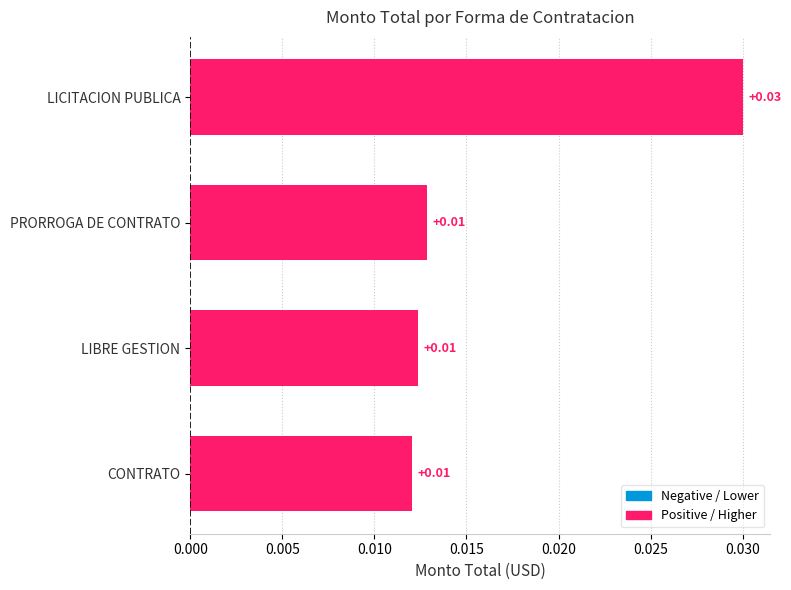

At which category does the chart reach its peak across all series?

LICITACION PUBLICA